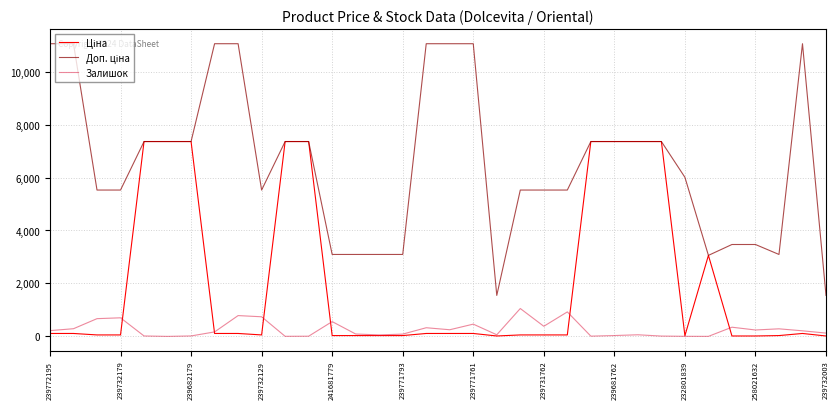

What is the greatest value displayed?

11055.0